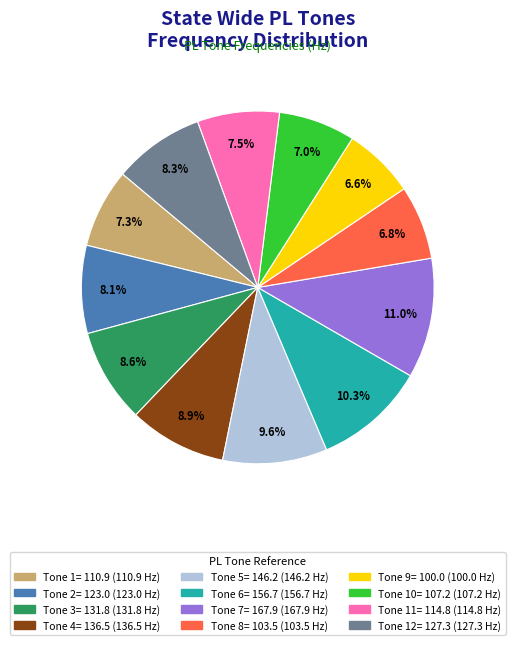

The Tone 8= 103.5 slice represents 13% of the pie. True or false?

False